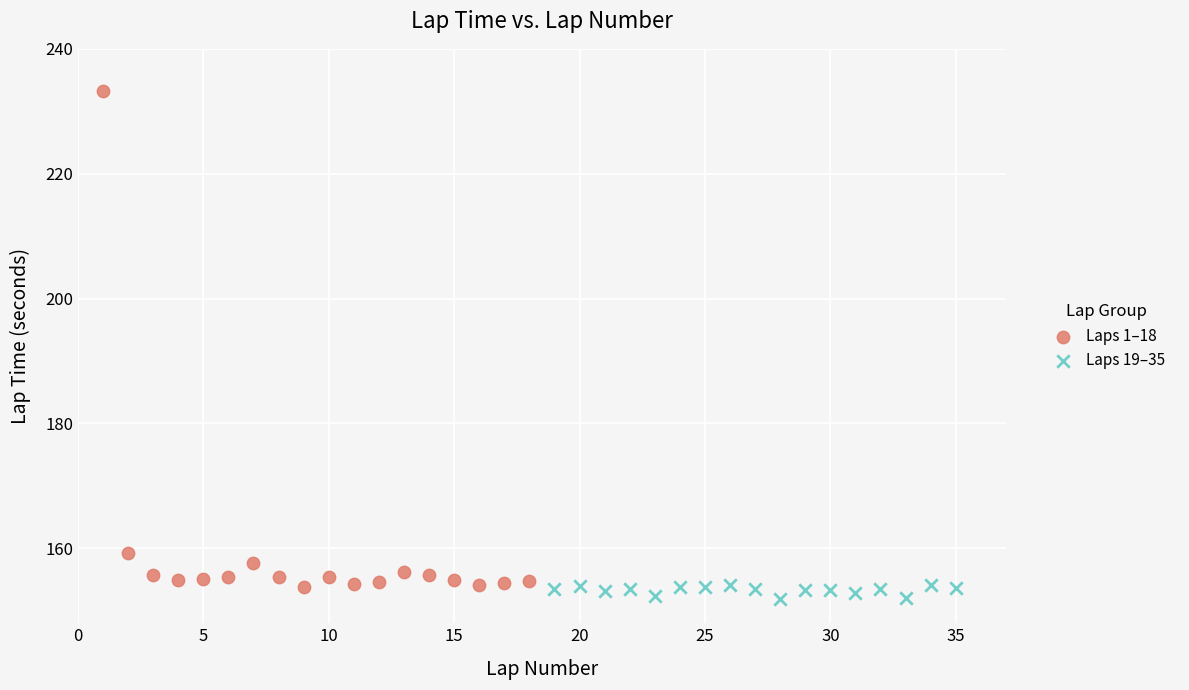

Which series contains the highest Y value?

Laps 1–18